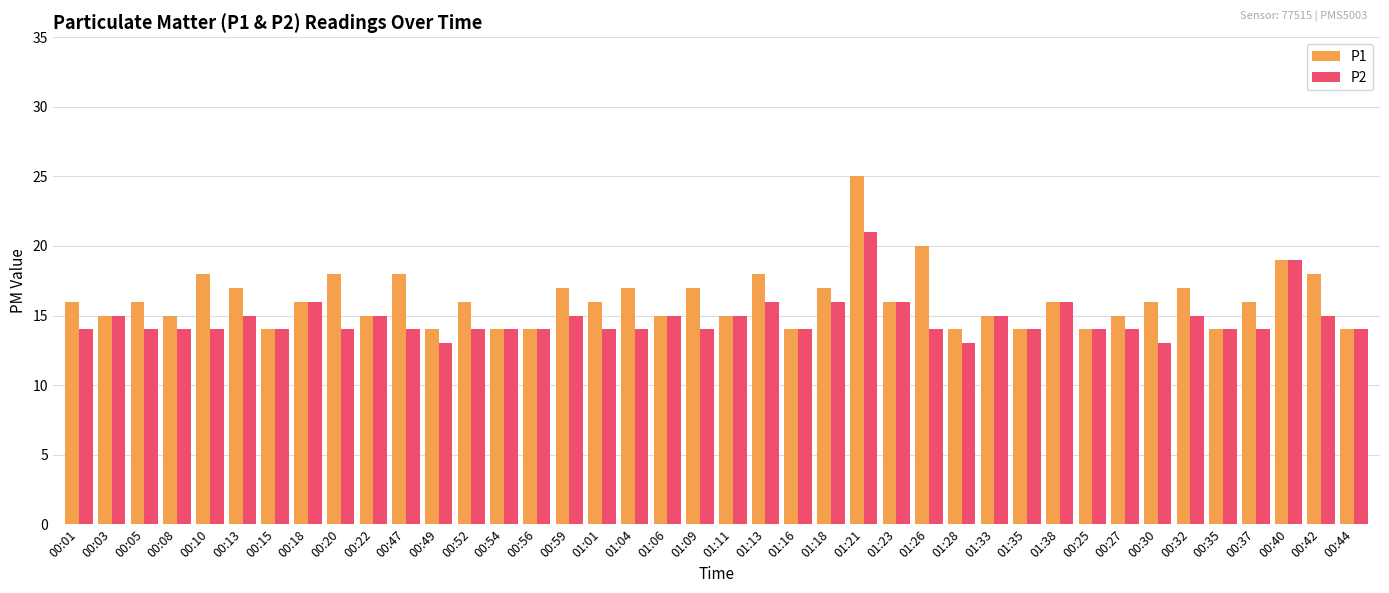

True or false: P1 has a value of 15 at 00:22.

True